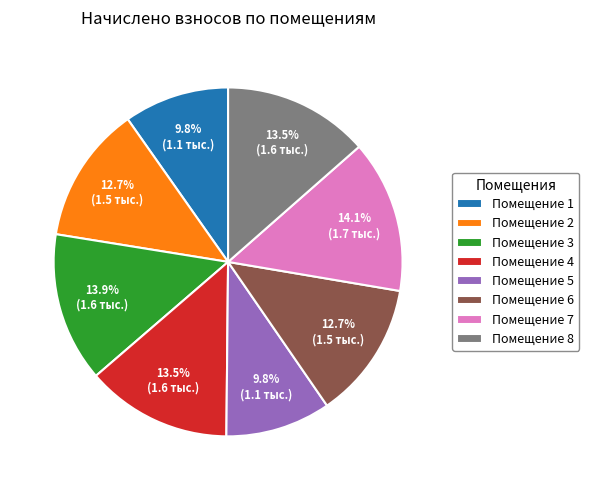

Count the number of slices in the pie.

8